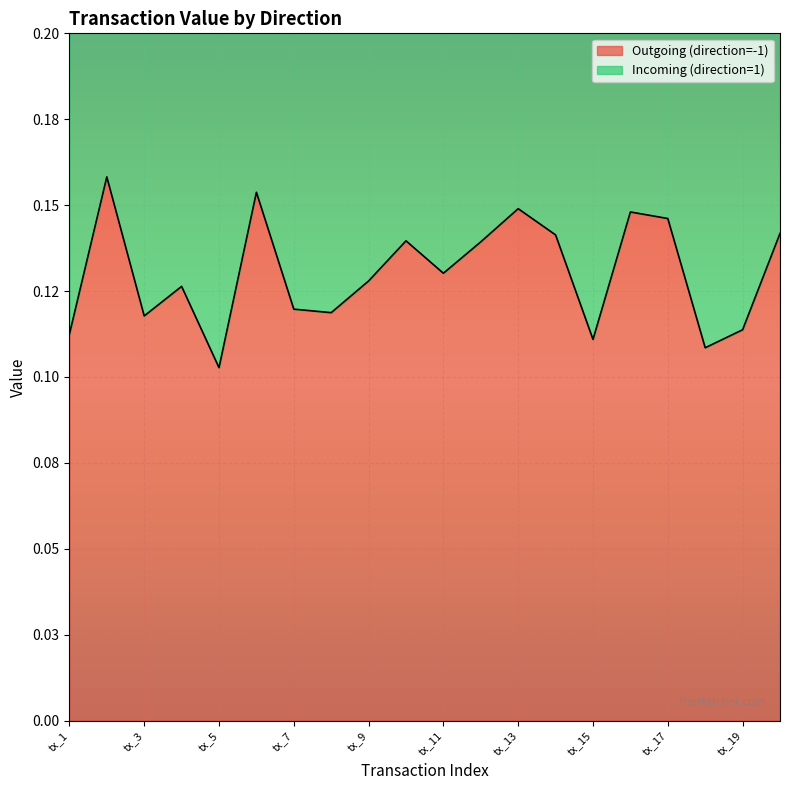

What is the average value of the Incoming (direction=1) series?

0.1